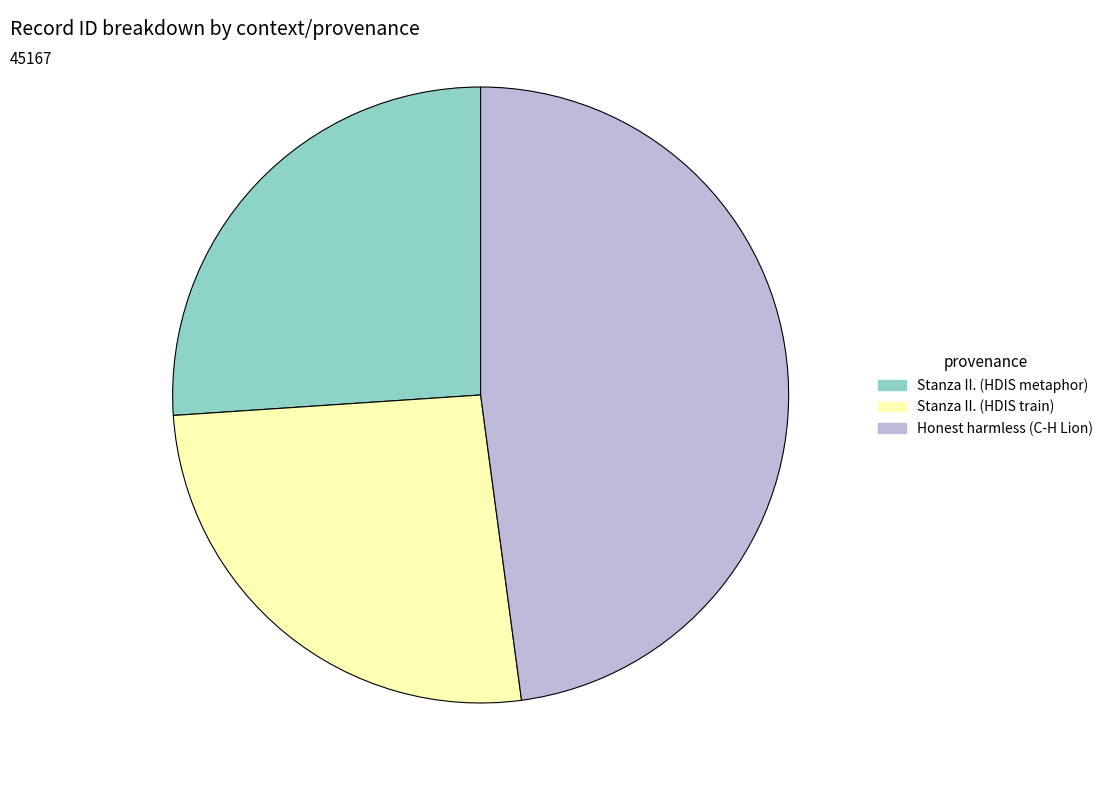

What is the ratio of the value at Stanza II. (HDIS metaphor) to the value at Stanza II. (HDIS train)?

1.0